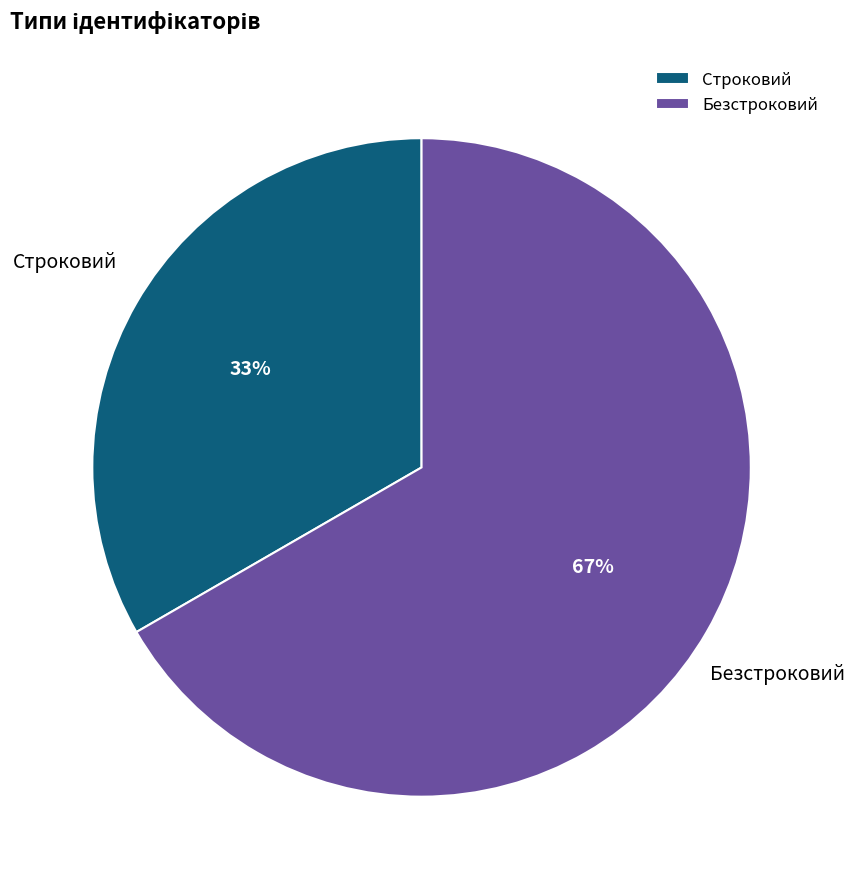

Is Безстроковий the majority of the pie?

Yes